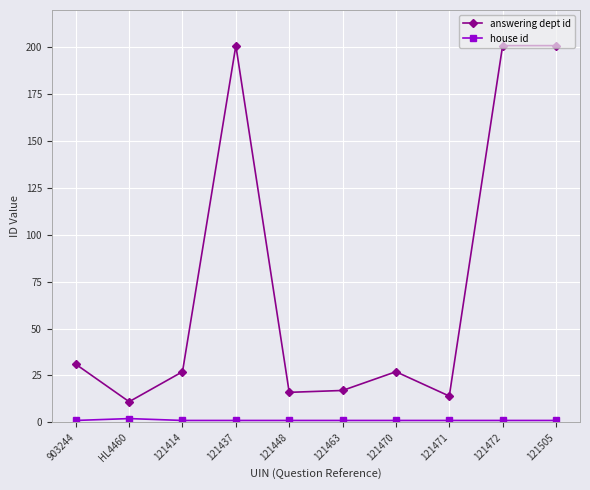

What is the maximum value for answering dept id?

201